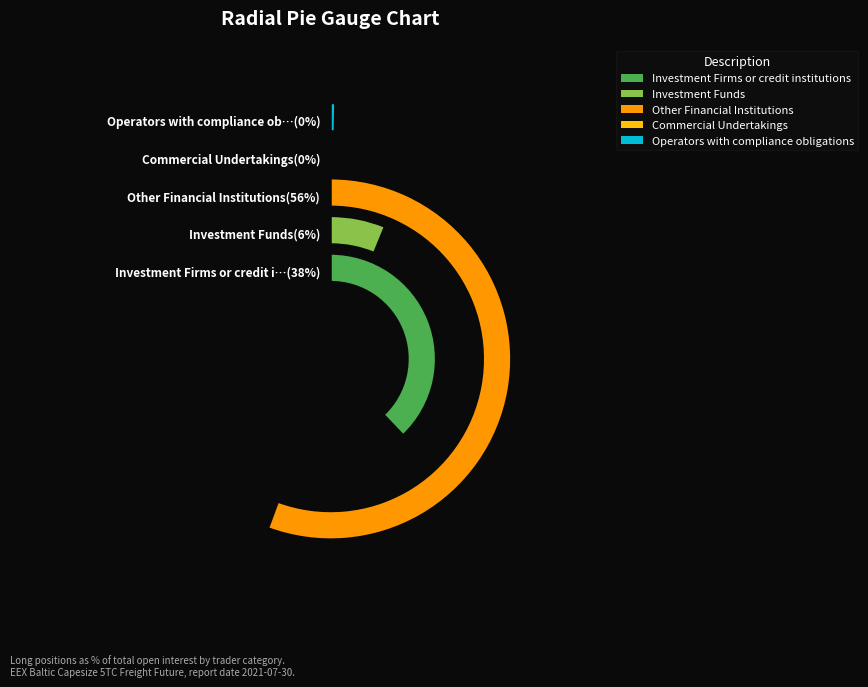

What is the total percentage of Investment Firms or credit institutions and Other Financial Institutions?

93.5%